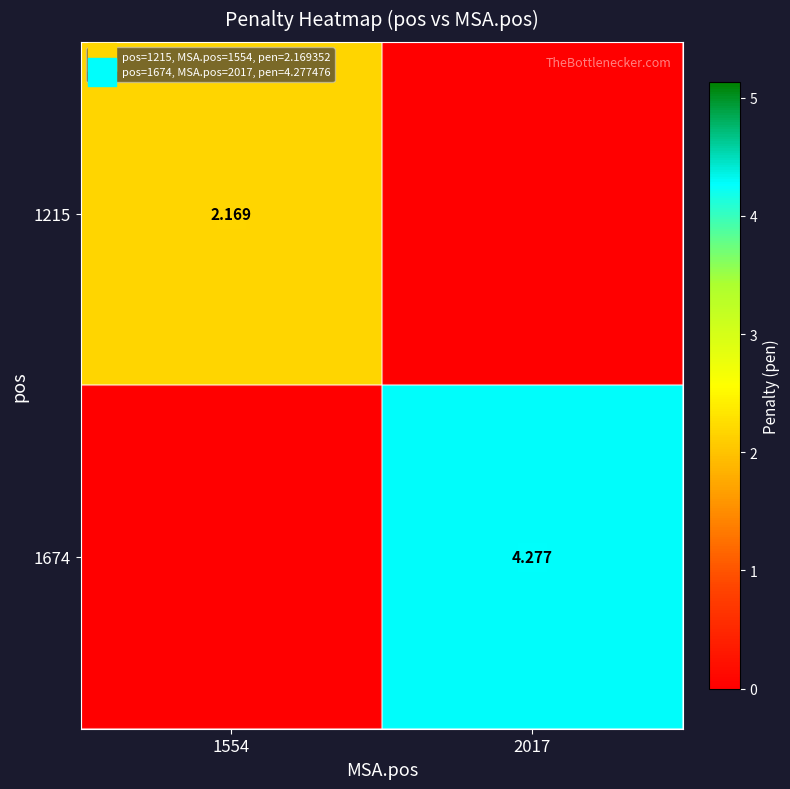

Between 2017 and 1554, which is larger?

1554